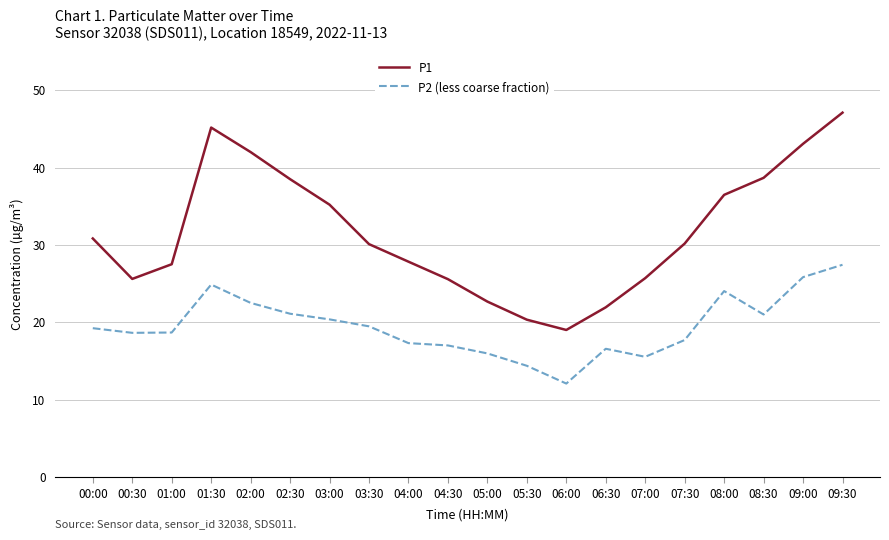

At which label does P2 (less coarse fraction) first exceed 19?

00:00